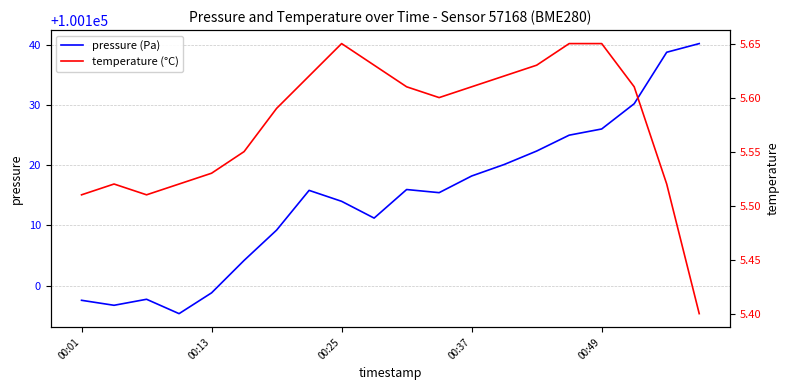

Does the chart display data point markers on the line(s)?

No